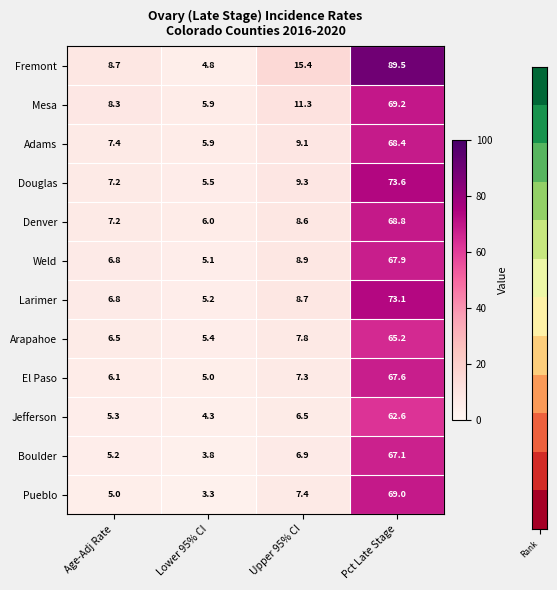

What is the spread (max minus min) of values at Upper 95% CI?

8.9